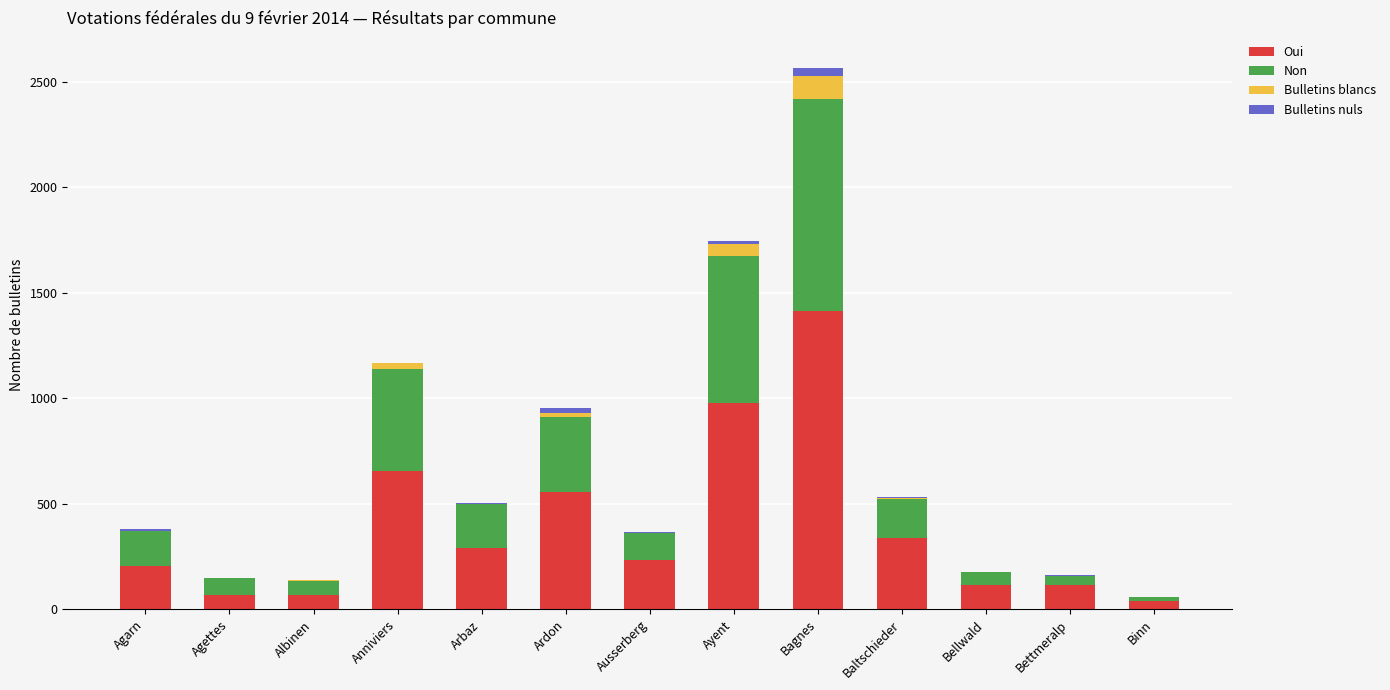

At which category is the sum across all series the highest?

Bagnes